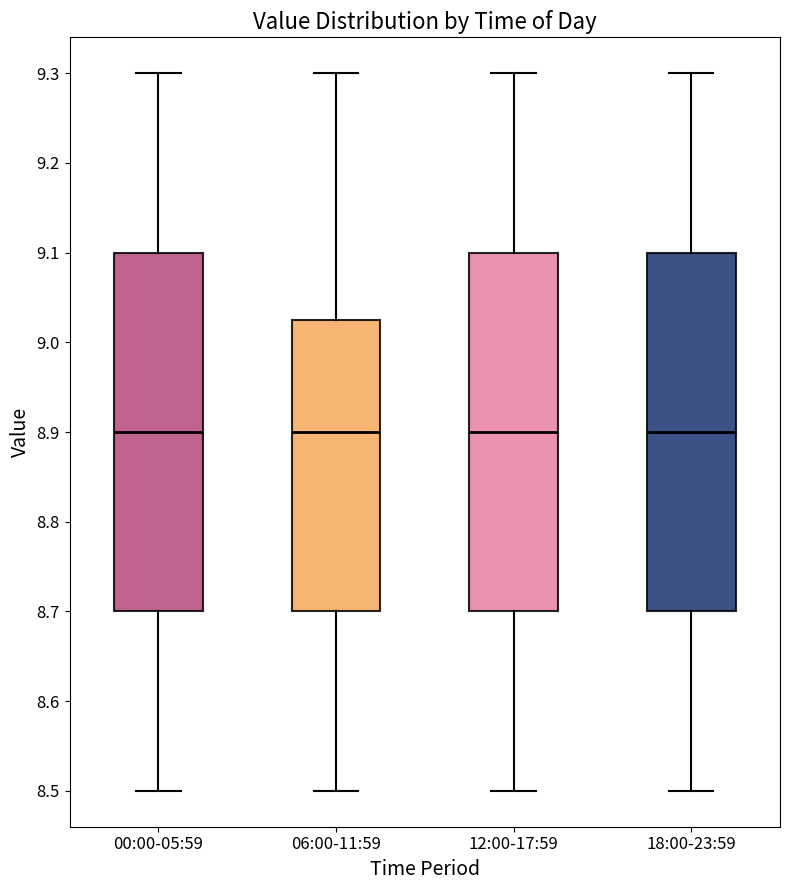

Where does the lower whisker of the box for 18:00-23:59 end on the y-axis? The values are not printed on the chart, so give them approximately, as read against the axis.

8.50